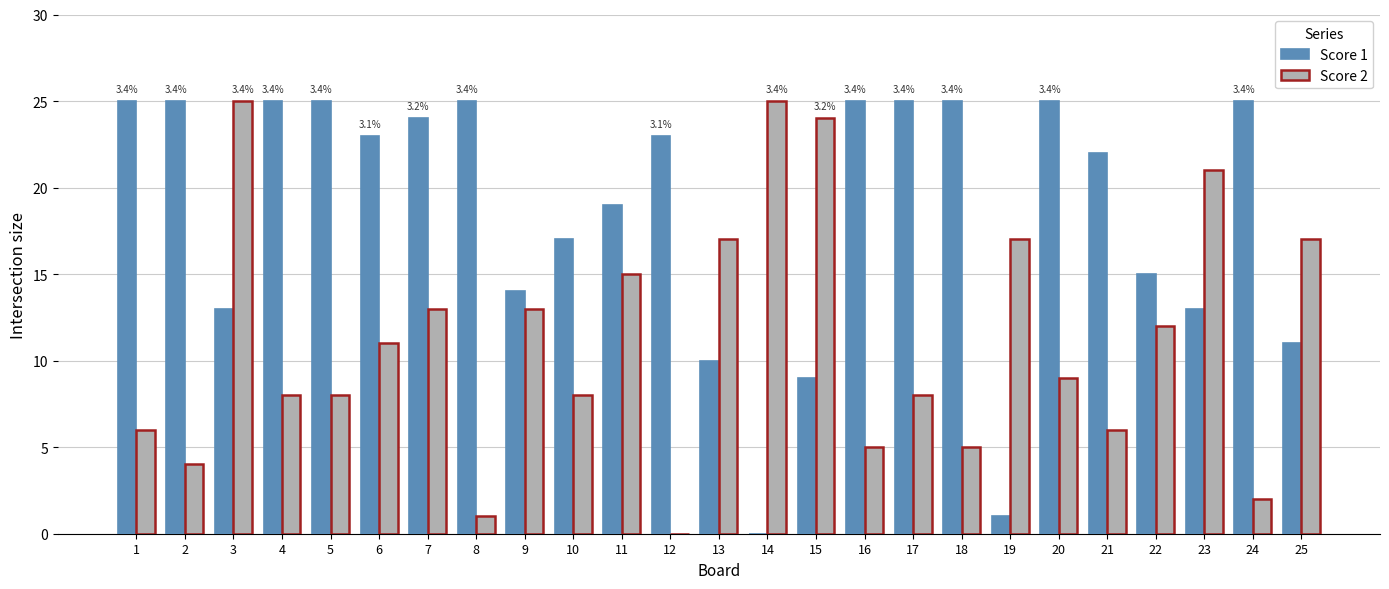

What is the difference between the Score 2 values at 24 and 17?

6